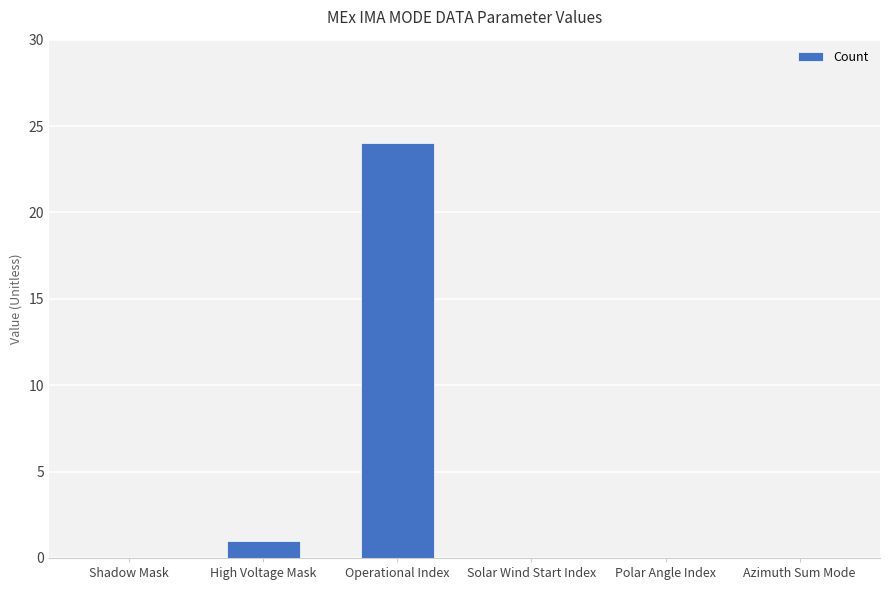

What is the sum of the values at Operational Index and Polar Angle Index?

24